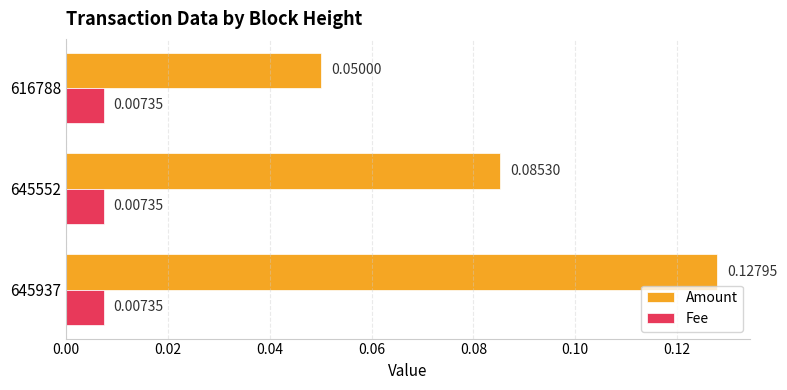

What is the sum of all Amount values?

0.3